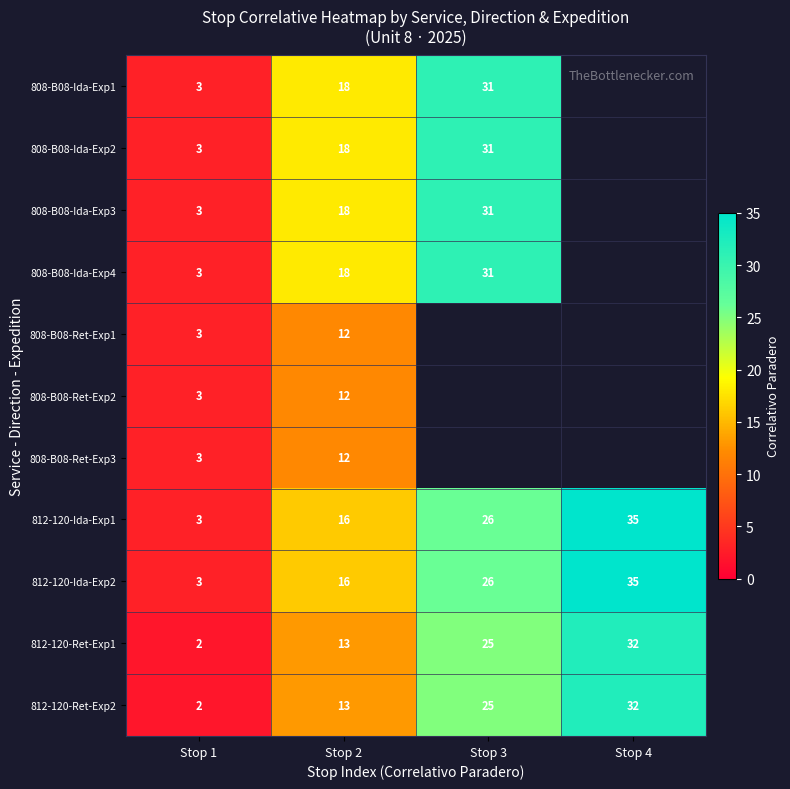

True or false: 808-B08-Ret-Exp2 has a value of 12 at Stop 2.

True